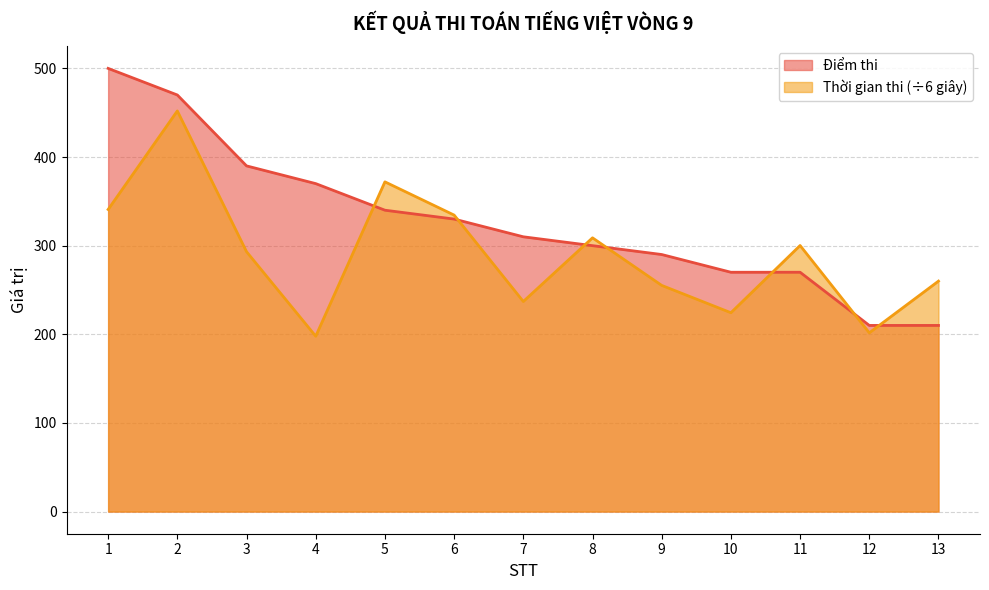

Which label corresponds to the largest value in the chart?

1